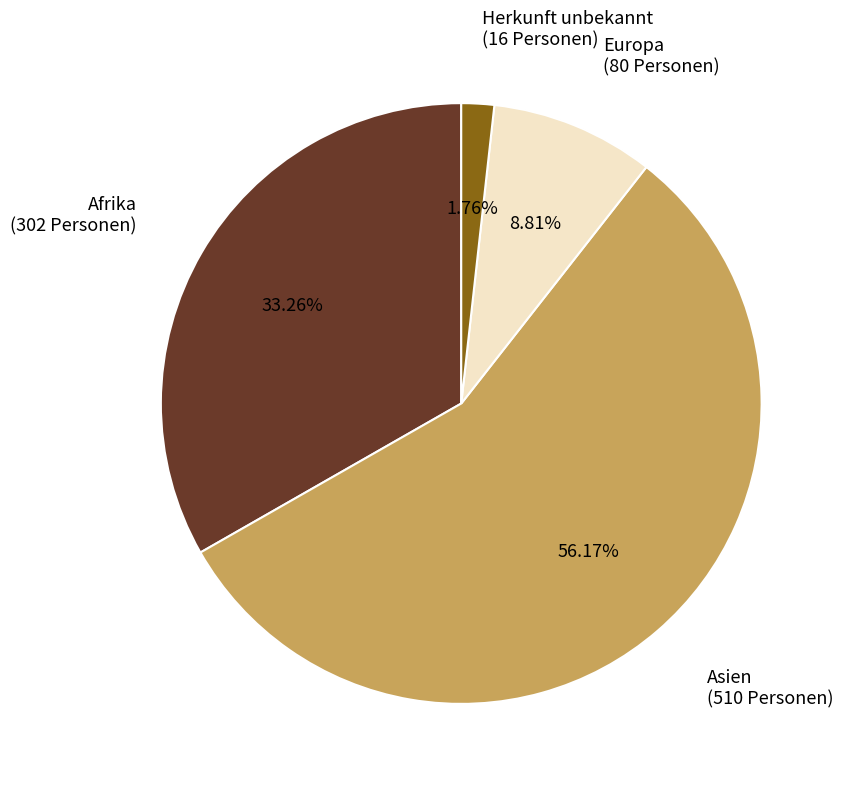

To the nearest percent, what percentage of the pie is Europa?

9%